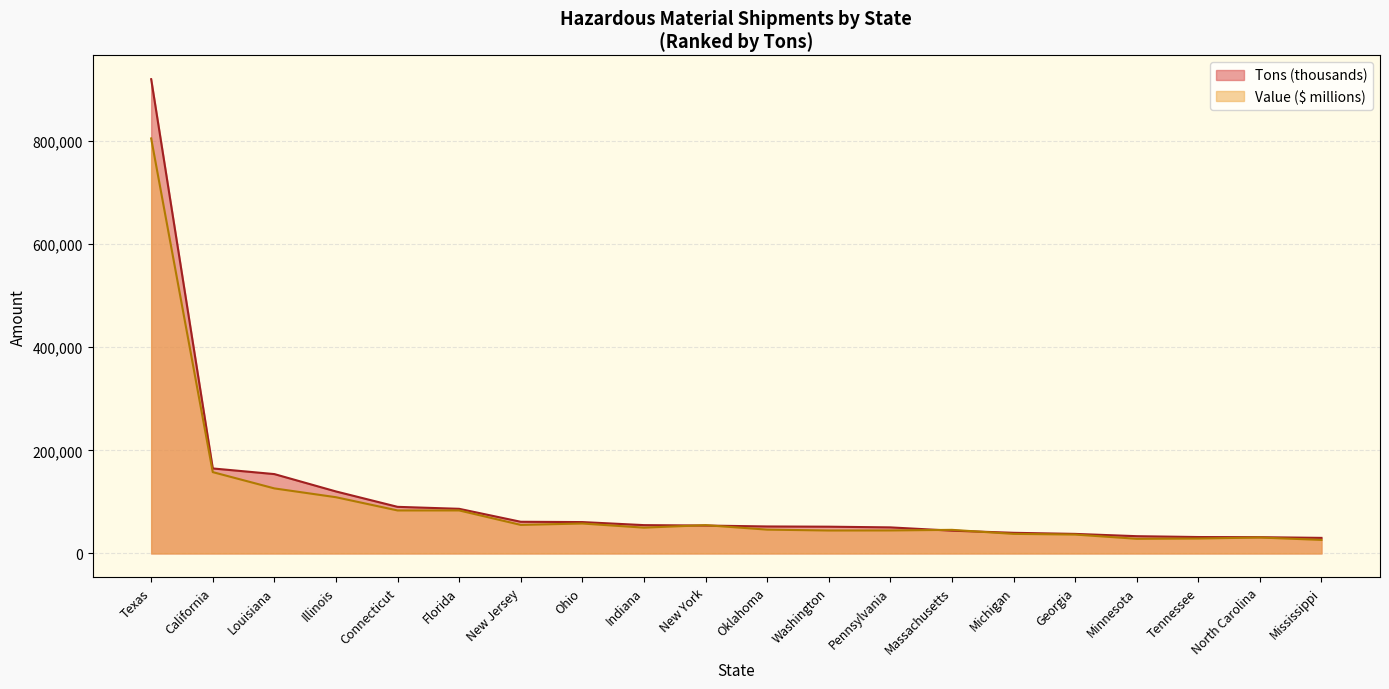

Which label corresponds to the largest value in the chart?

Texas